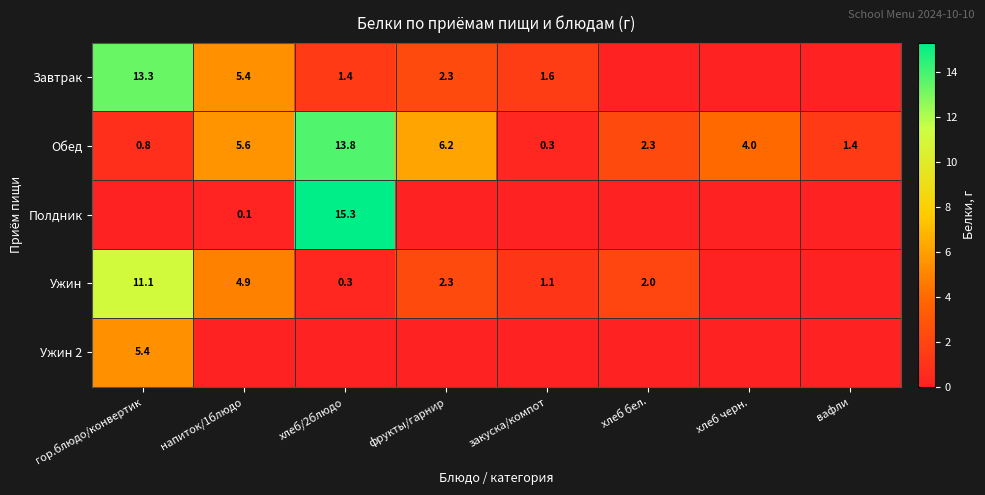

True or false: Ужин 2 has a value of 8.7 at гор.блюдо/конвертик.

False